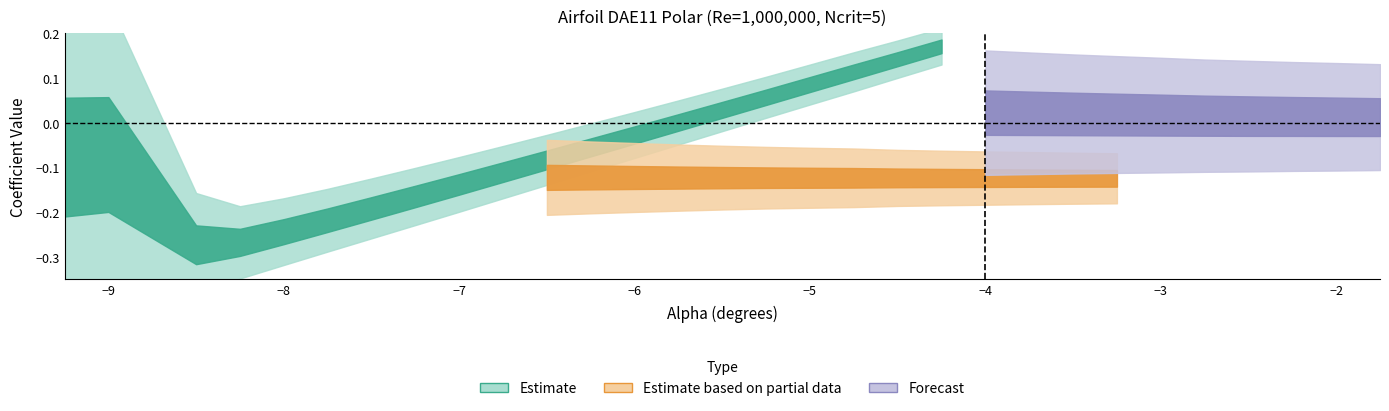

True or false: Cd and Cdp cross at least once.

False